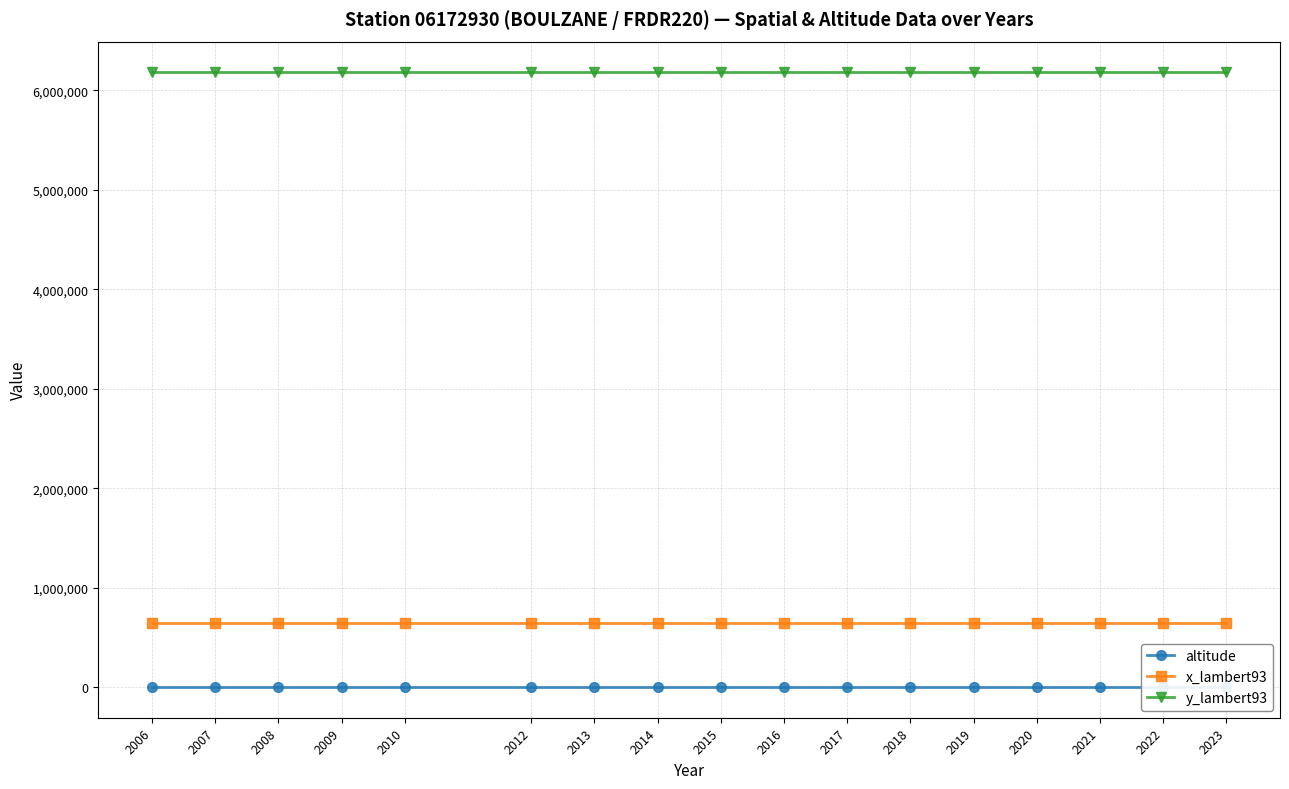

What is the minimum value shown in the chart?

874